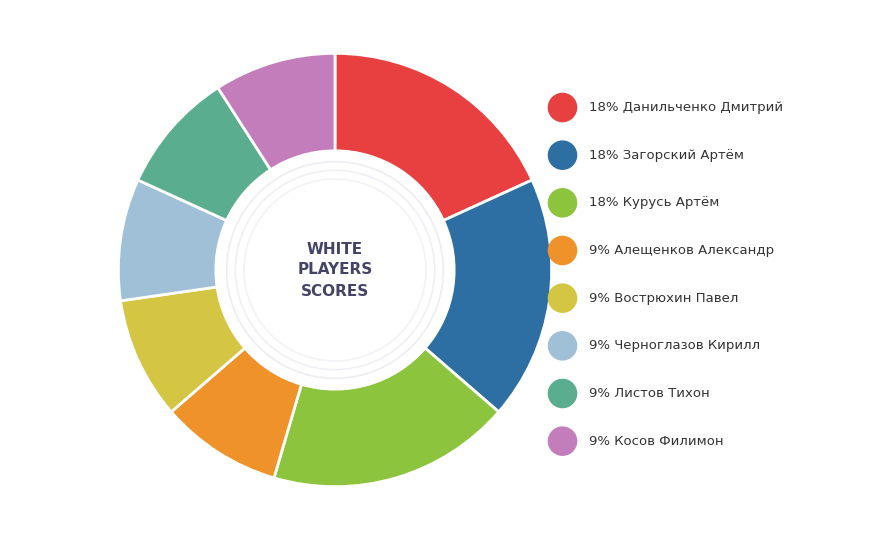

The Алещенков Александр slice represents 14% of the pie. True or false?

False